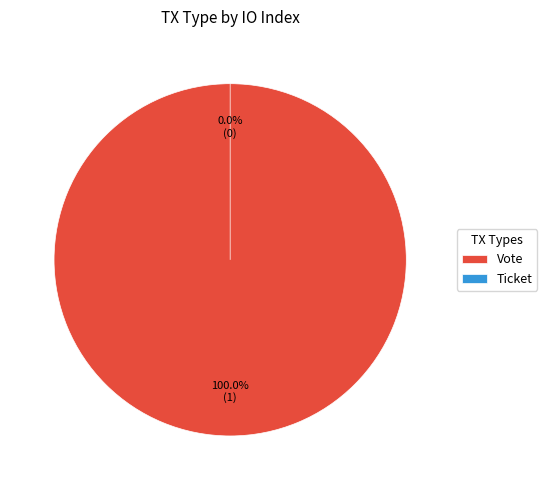

Is there a majority slice in this chart?

Yes